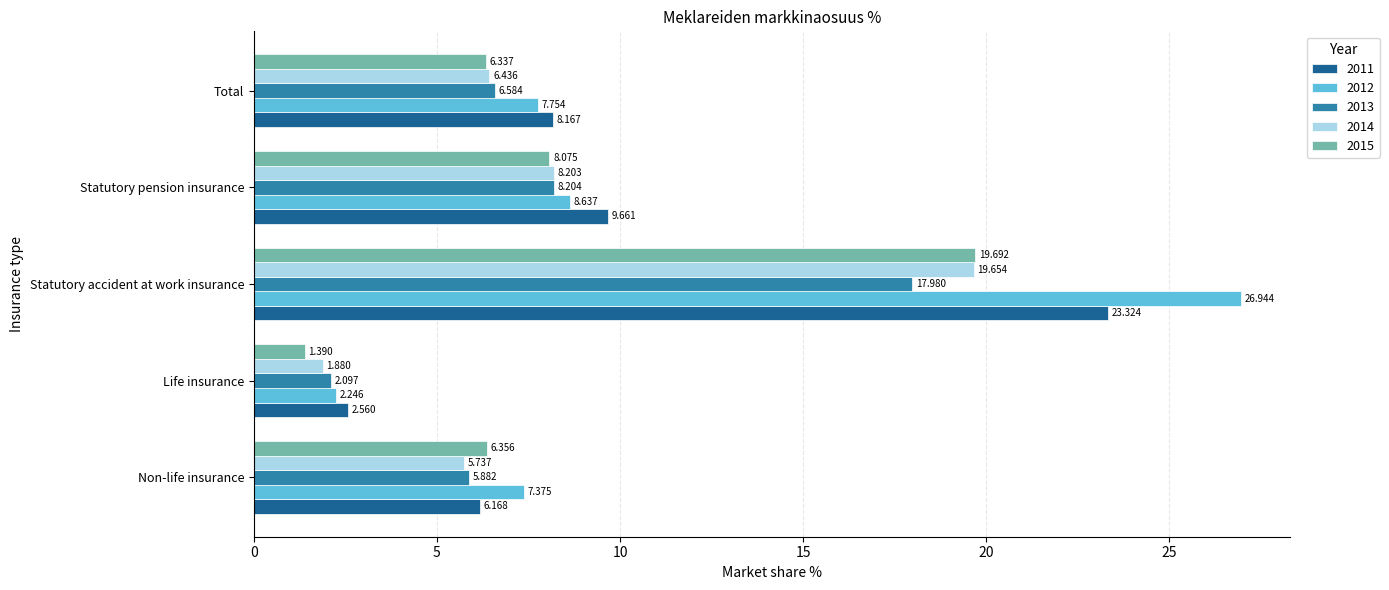

At which category does the chart reach its minimum across all series?

Life insurance